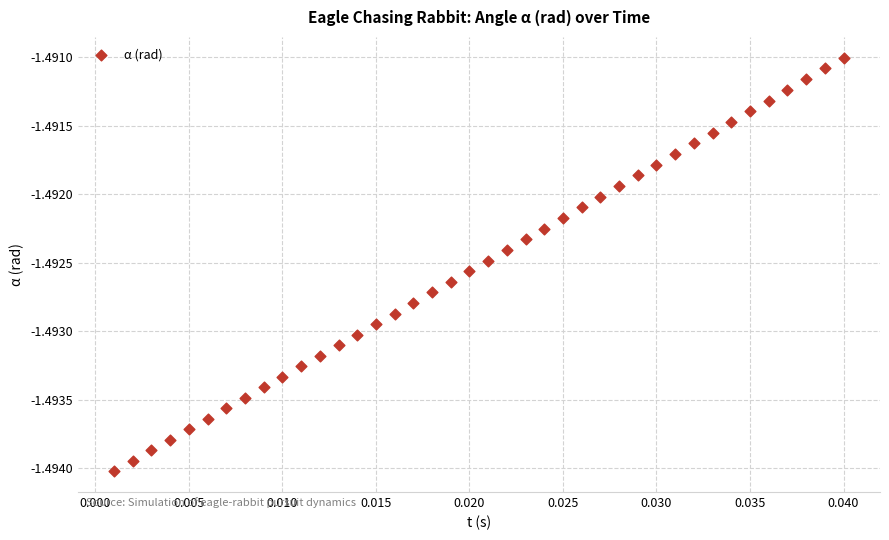

Count the number of points in this scatter plot.

40